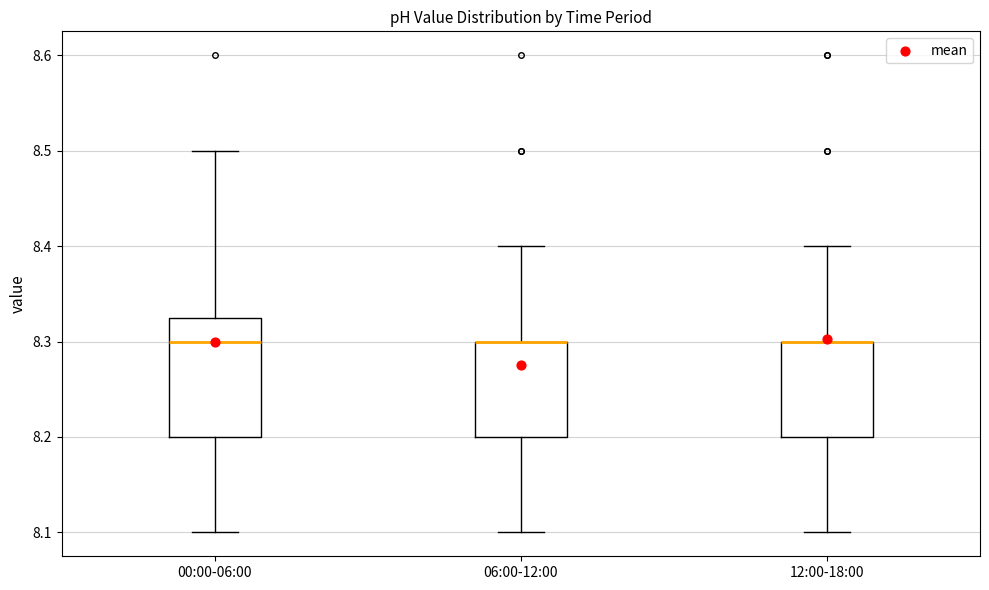

Which box is the tallest, from its lower edge to its upper edge?

00:00-06:00